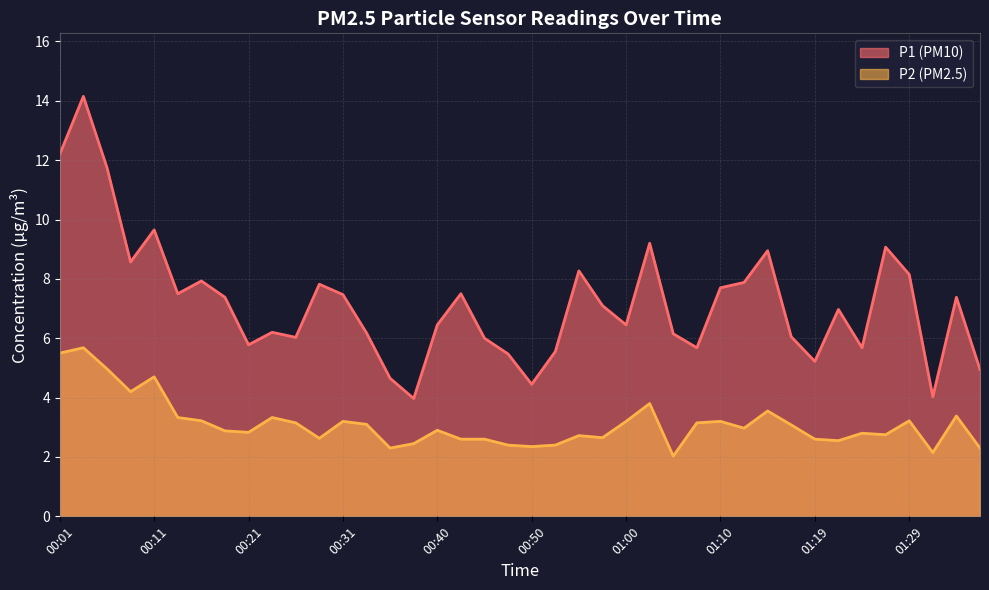

What are all the series names shown in the legend?

P1 (PM10), P2 (PM2.5)